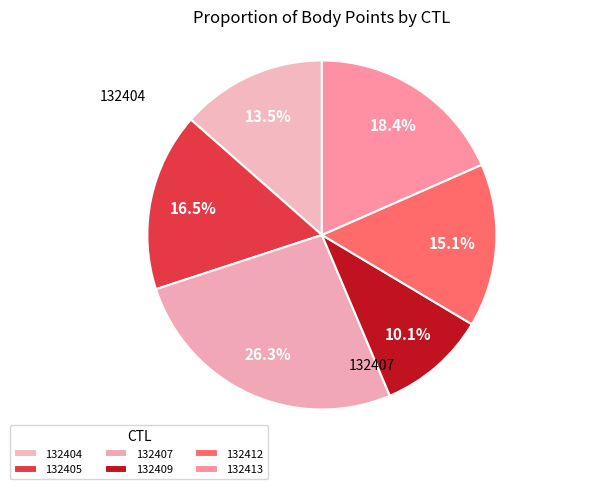

Rank the categories by value from lowest to highest.

132409, 132404, 132412, 132405, 132413, 132407